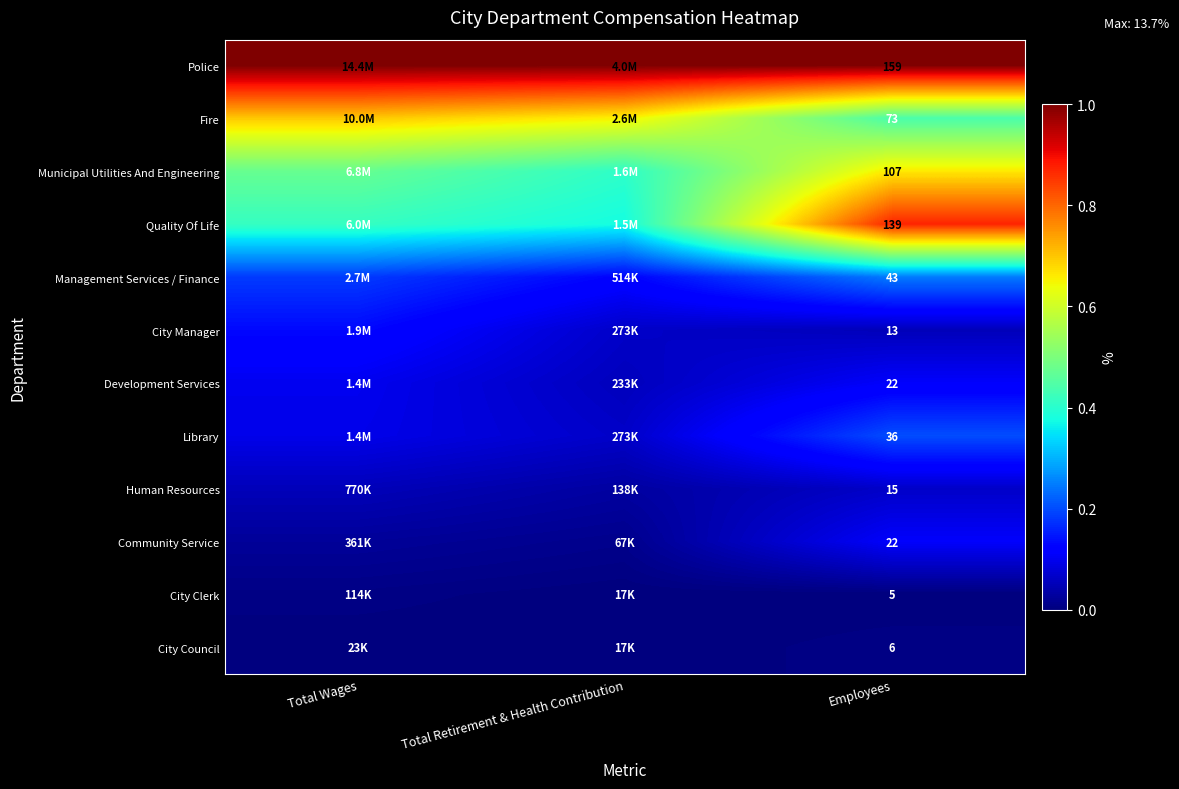

List the series in order of their peak value, lowest first.

City Clerk, City Council, Human Resources, Development Services, Community Service, City Manager, Library, Management Services / Finance, Municipal Utilities And Engineering, Fire, Quality Of Life, Police